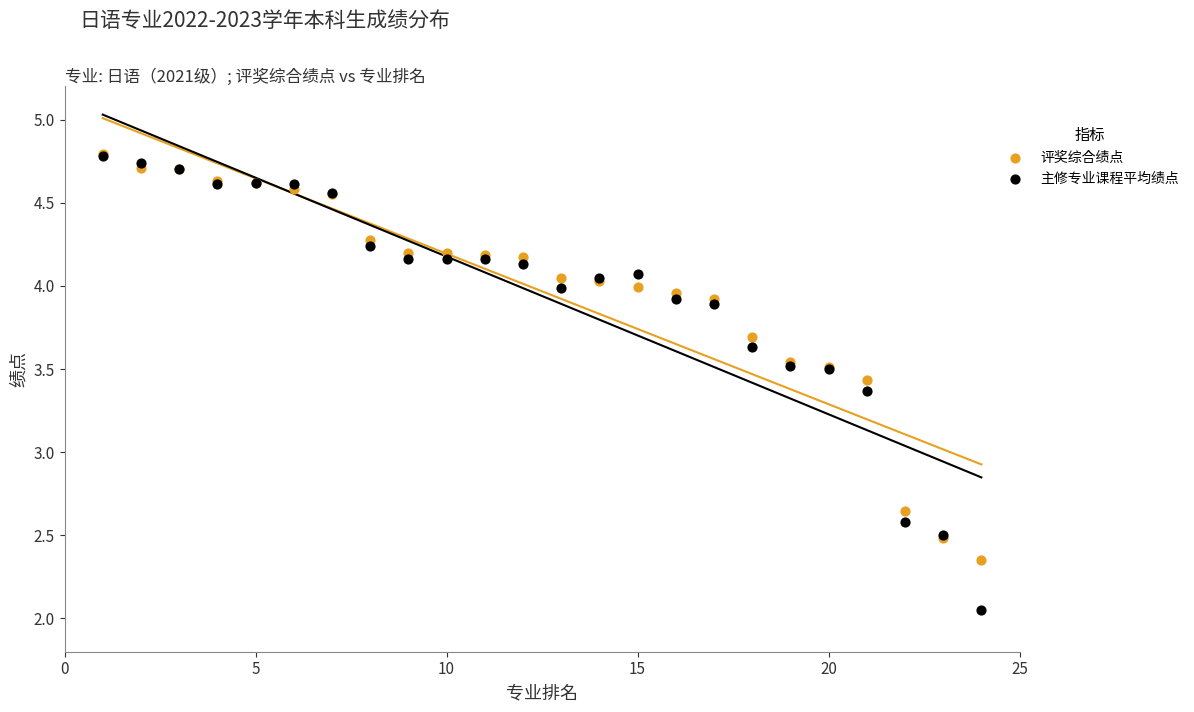

Which series has the widest spread of Y values?

主修专业课程平均绩点